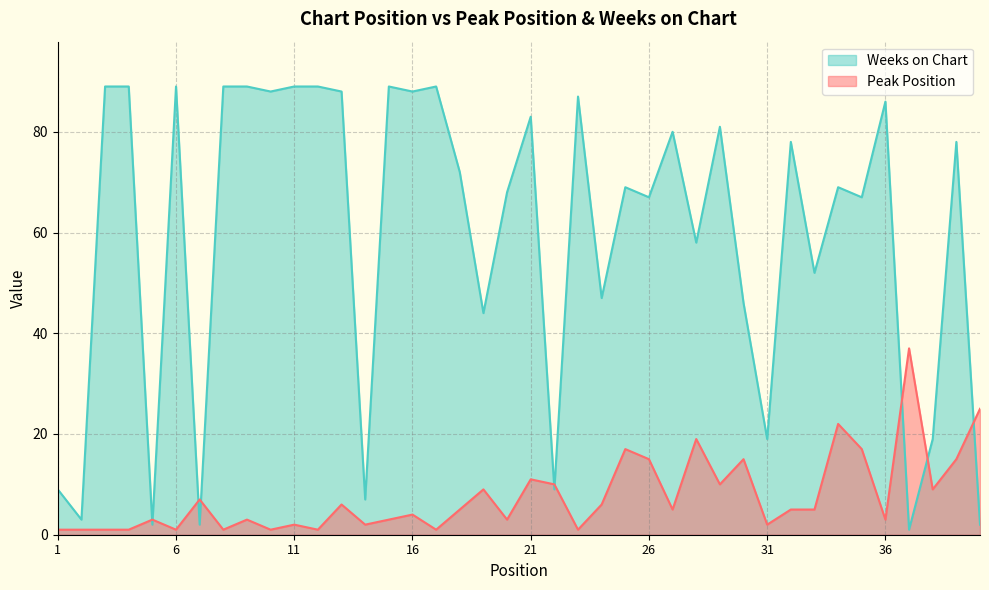

List the series in order of their peak value, lowest first.

Peak Position, Weeks on Chart